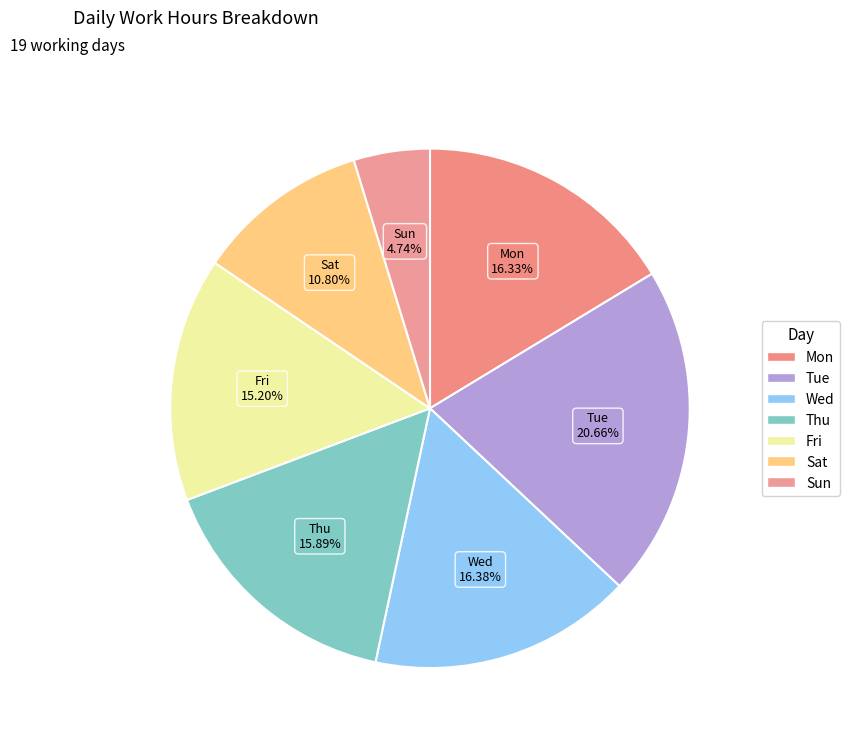

How many segments does this pie chart have?

7